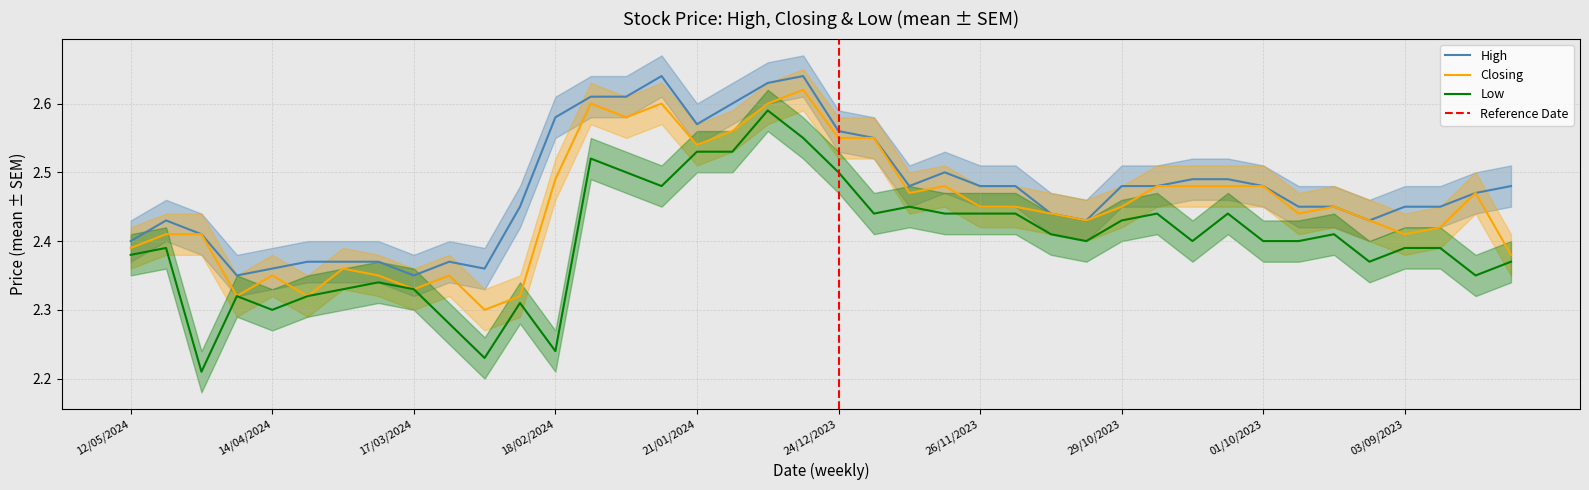

At which label does High reach its peak?

28/01/2024